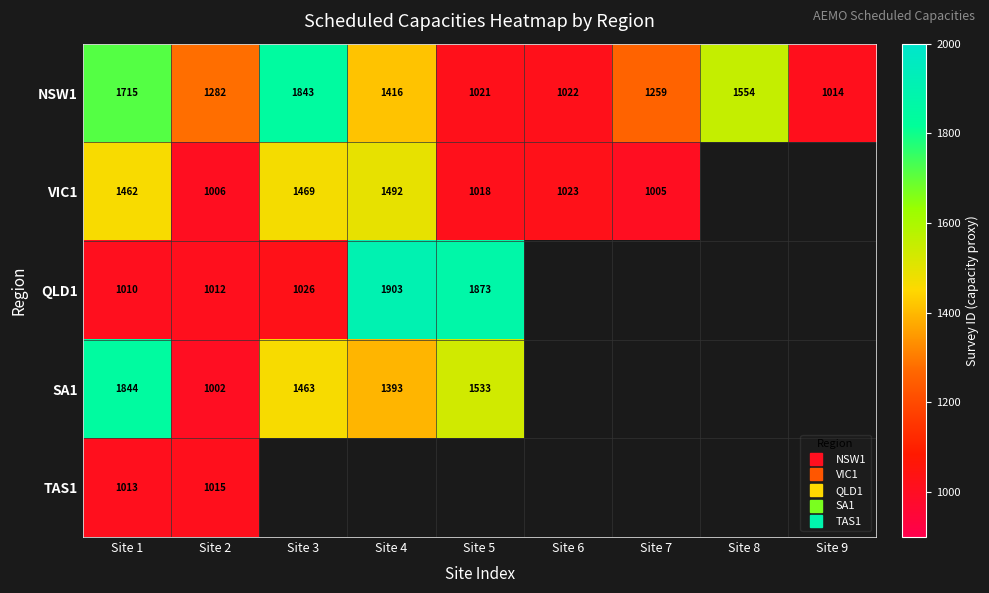

How many categories are shown in the chart?

9